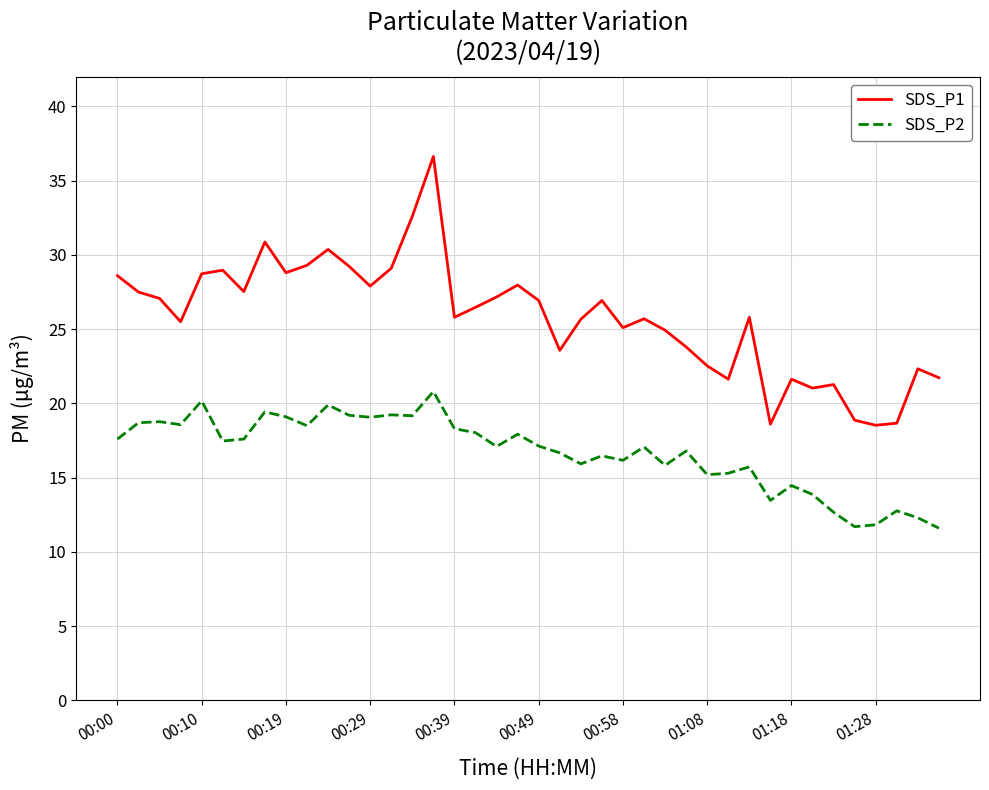

What is the maximum value shown in the chart?

36.6